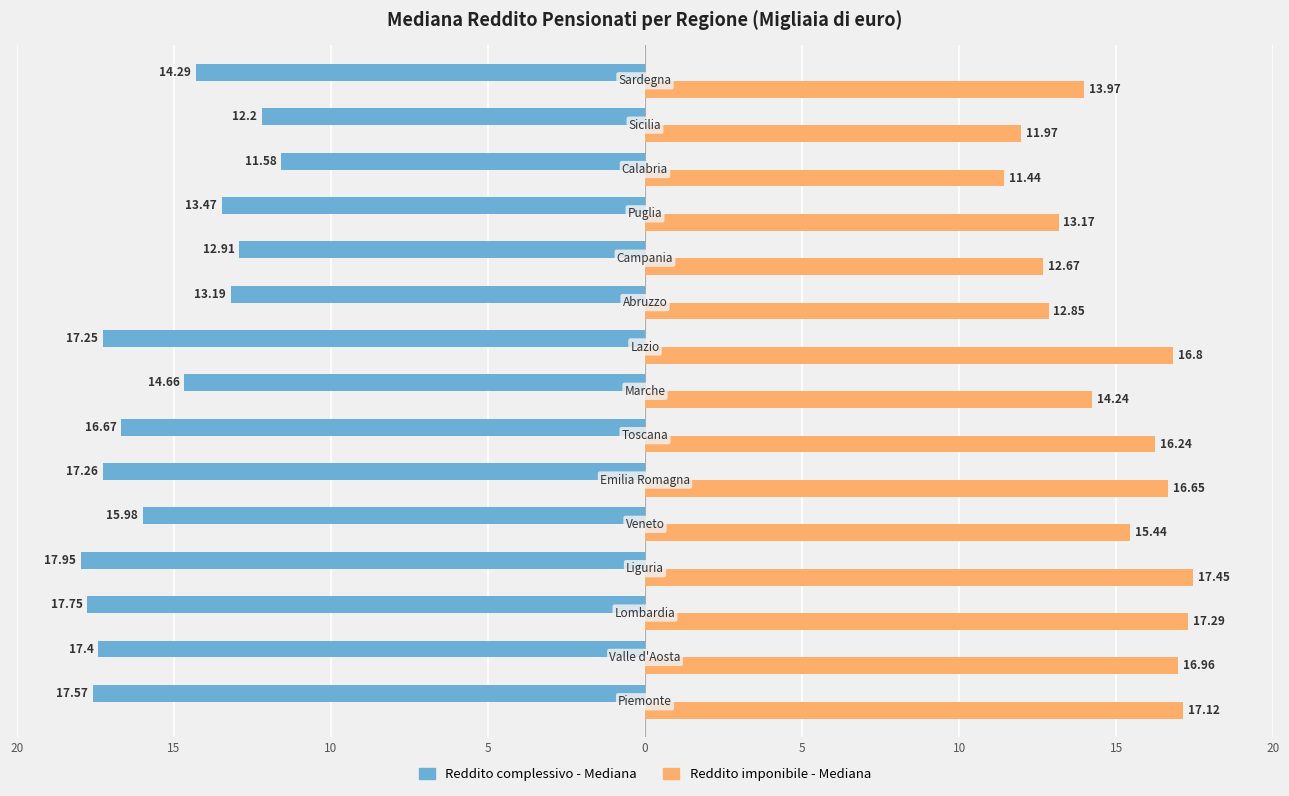

Reading right to left, list all the values displayed in this chart.

Reddito complessivo - Mediana: -14.3	-12.2	-11.6	-13.5	-12.9	-13.2	-17.2	-14.7	-16.7	-17.3	-16.0	-17.9	-17.8	-17.4	-17.6
Reddito imponibile - Mediana: 14.0	12.0	11.4	13.2	12.7	12.8	16.8	14.2	16.2	16.6	15.4	17.4	17.3	17.0	17.1